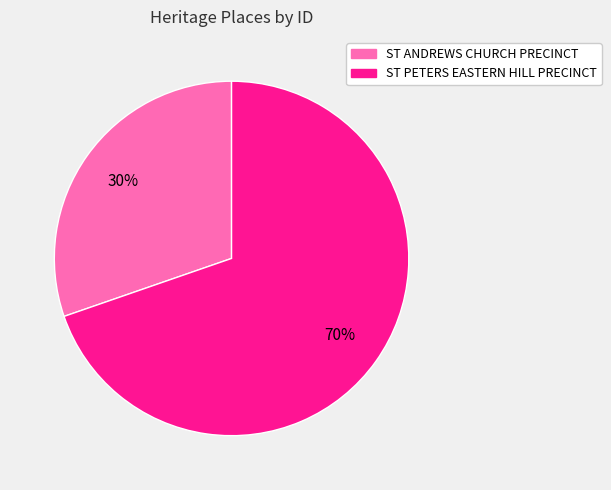

How many slices are in this pie chart?

2